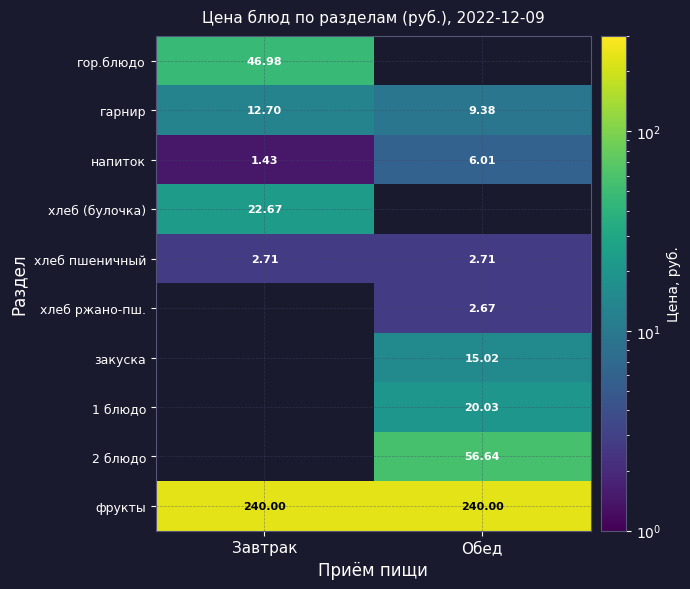

Which category has the highest value across all series?

Завтрак